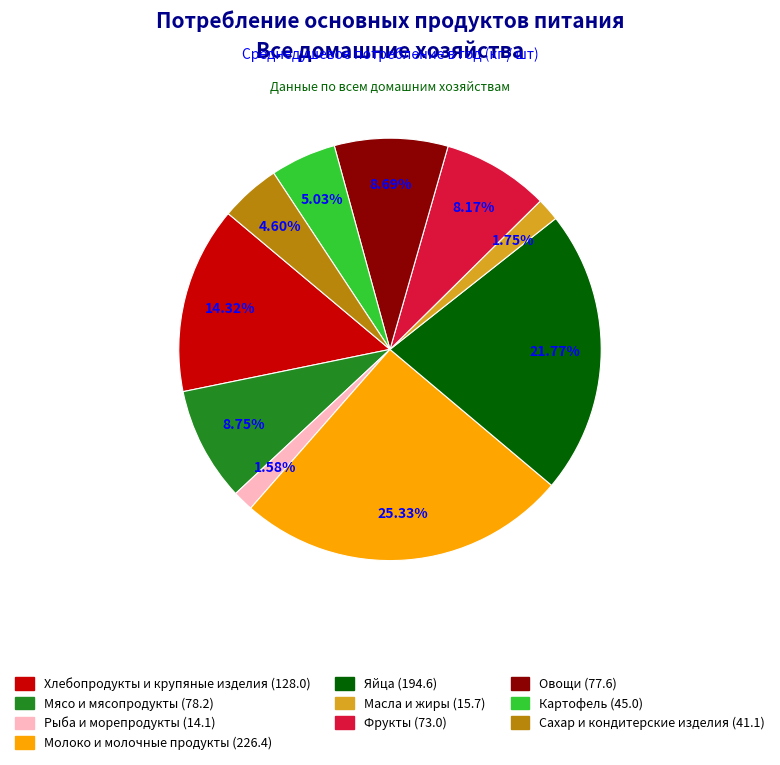

To the nearest percent, what portion does Рыба и морепродукты represent?

2%